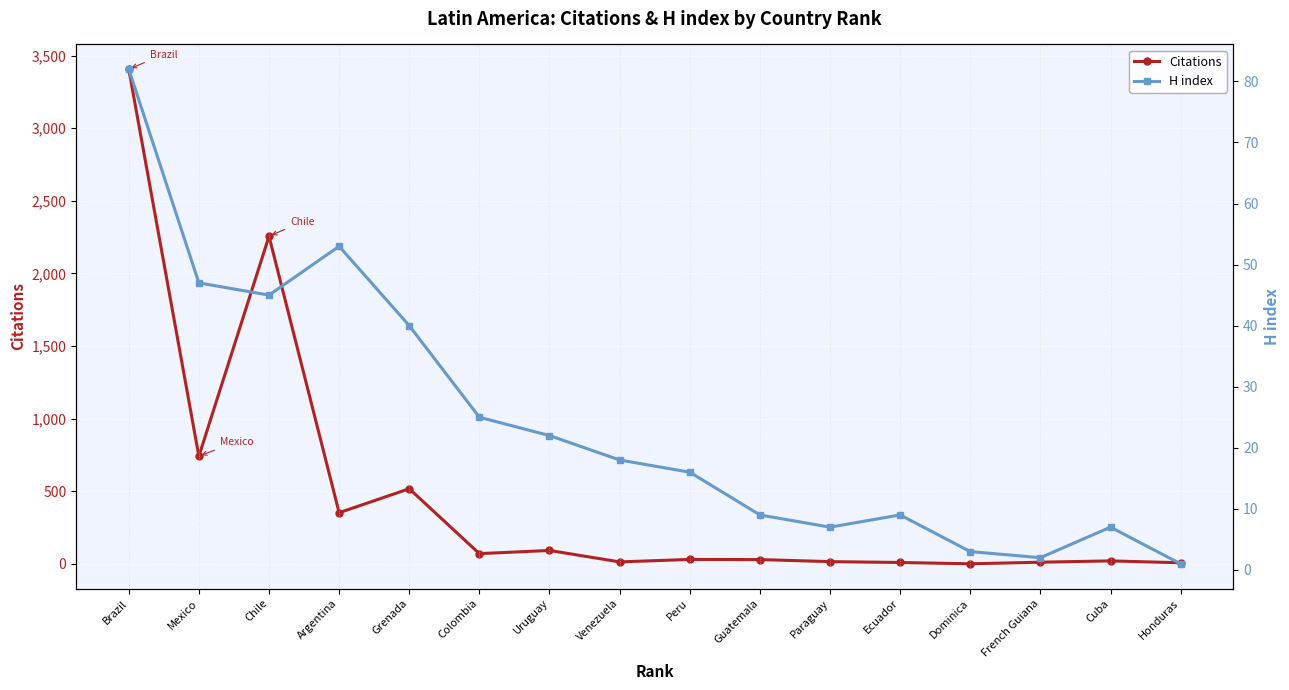

What is the average value of the Citations series?

473